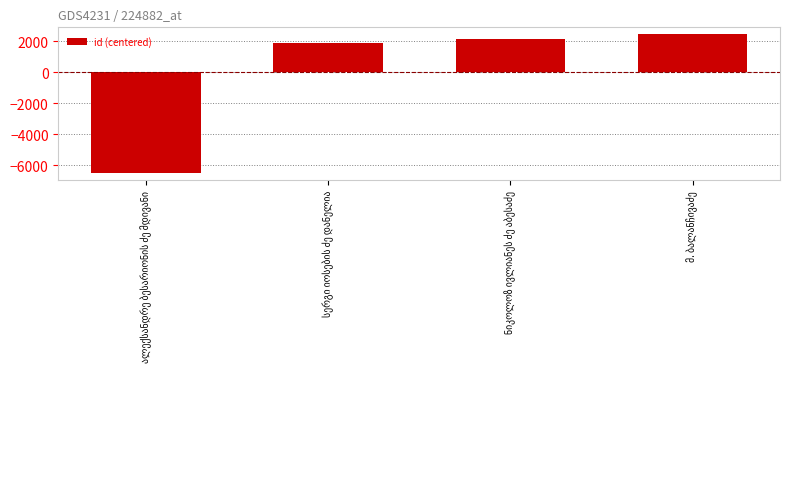

What is the smallest value displayed?

-6510